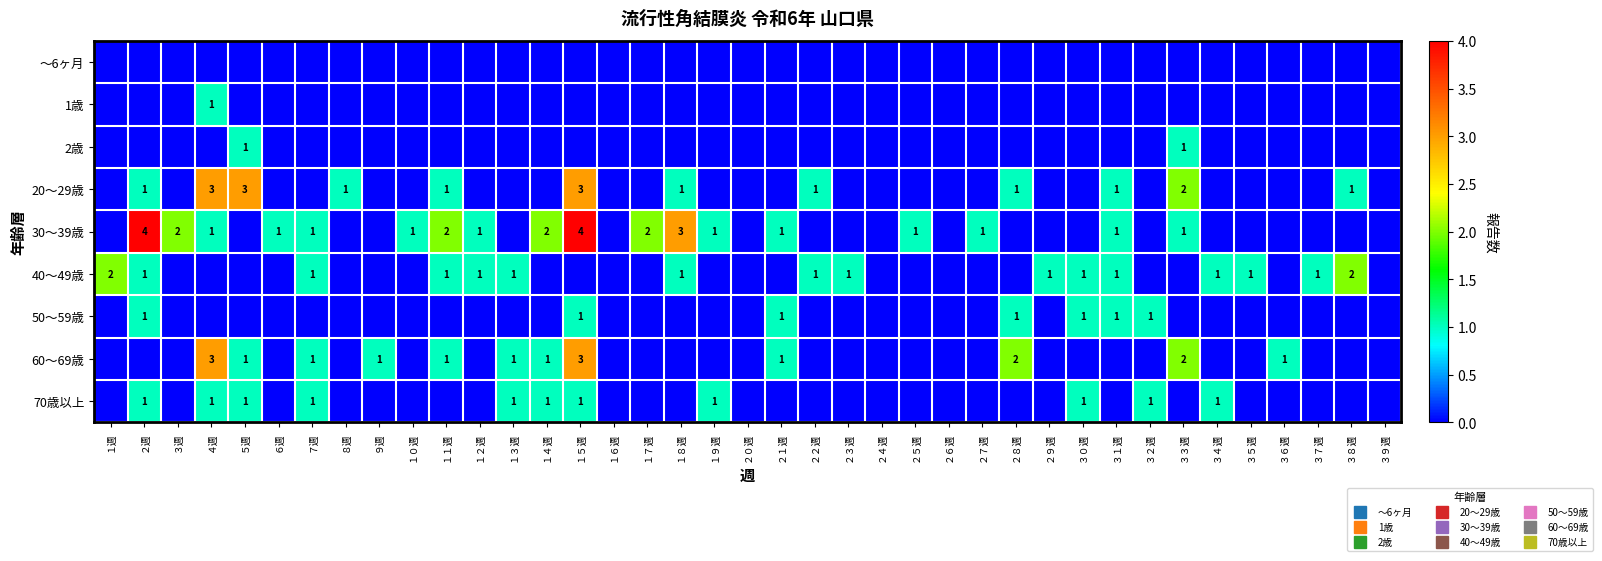

Is it true that 70歳以上 equals -1 at １０週?

False